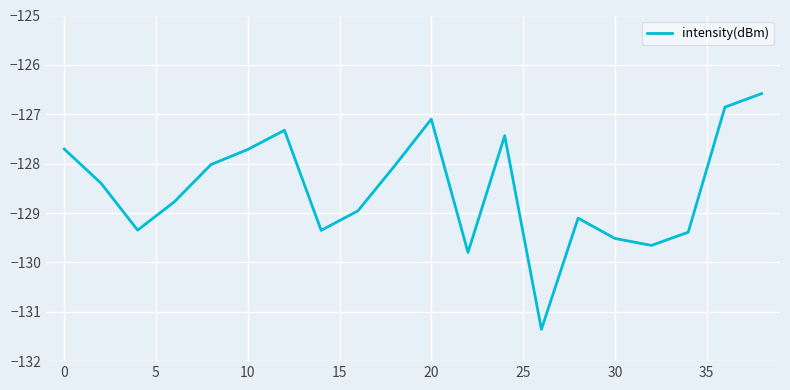

What is the minimum value shown in the chart?

-131.4